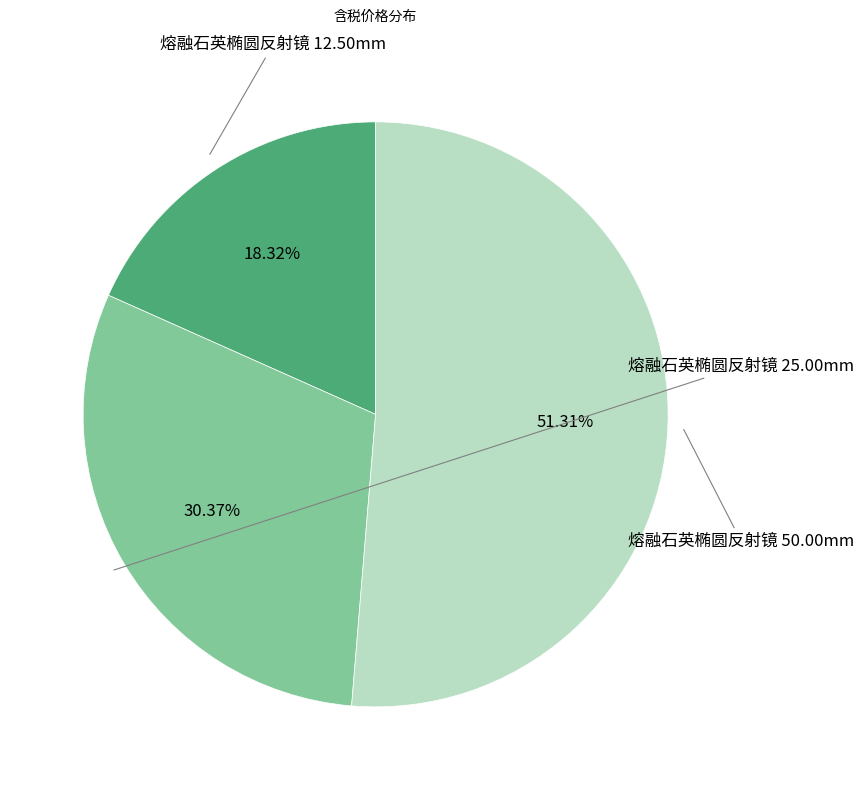

Which category has the biggest portion of the pie?

熔融石英椭圆反射镜 50.00mm